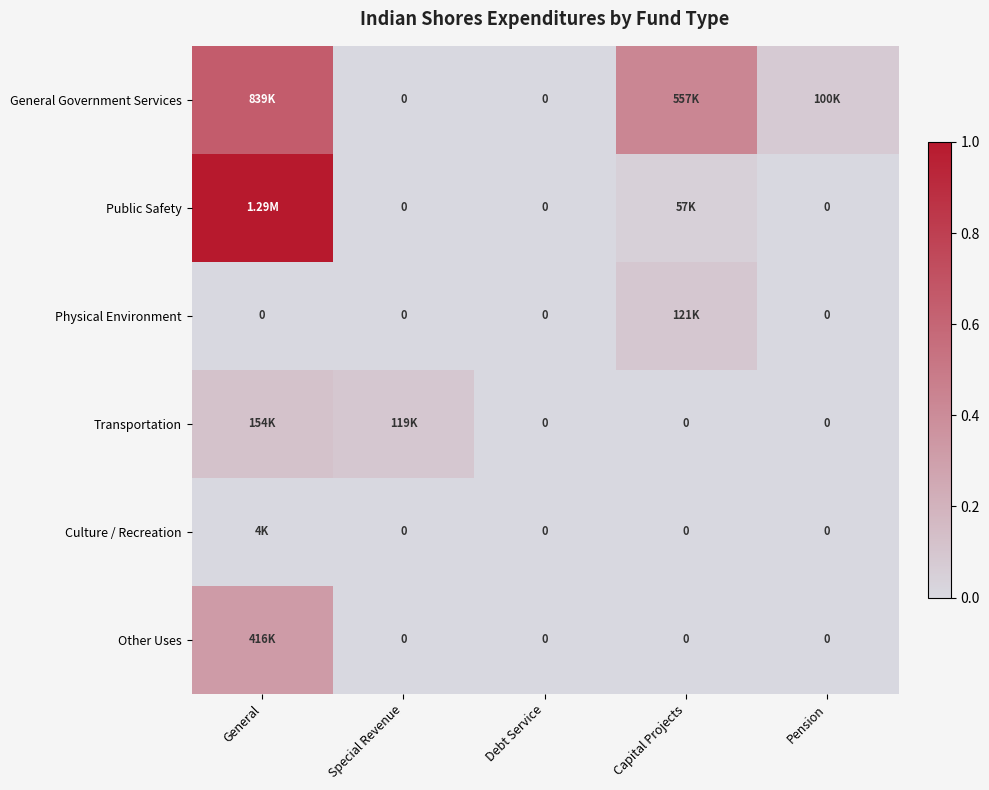

How many values in the Culture / Recreation series exceed 0?

1